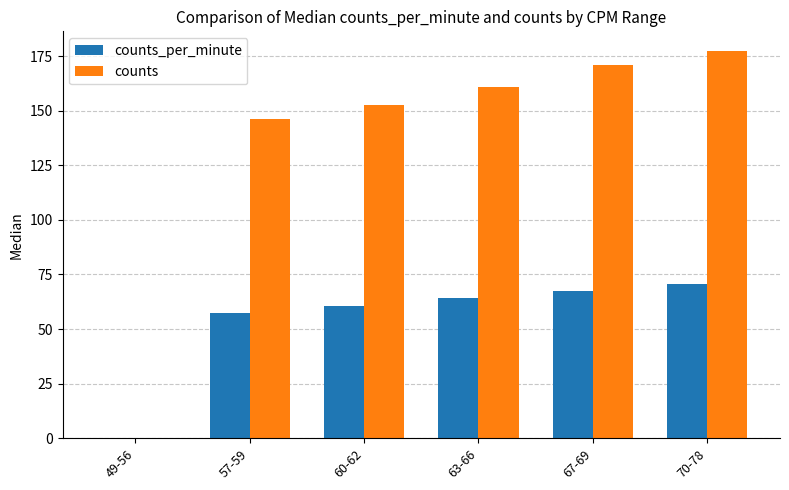

What is the sum of all counts values?

808.0